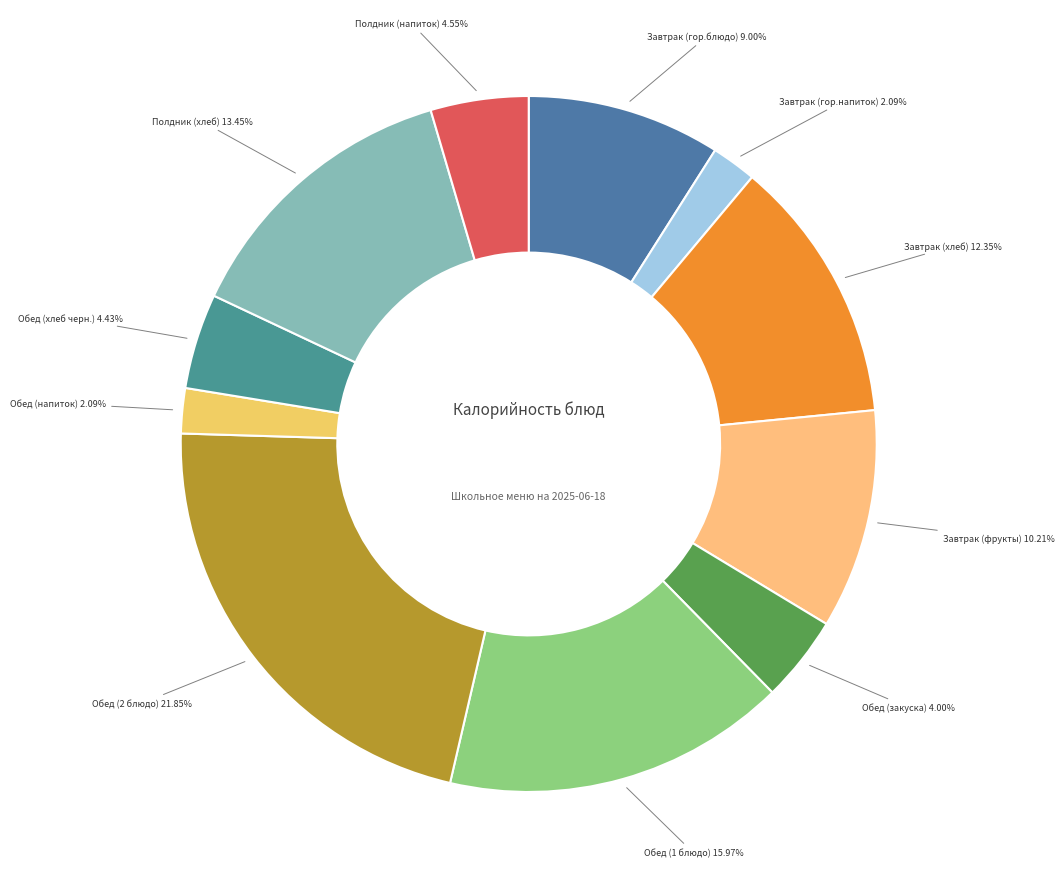

Count the number of slices in the pie.

11